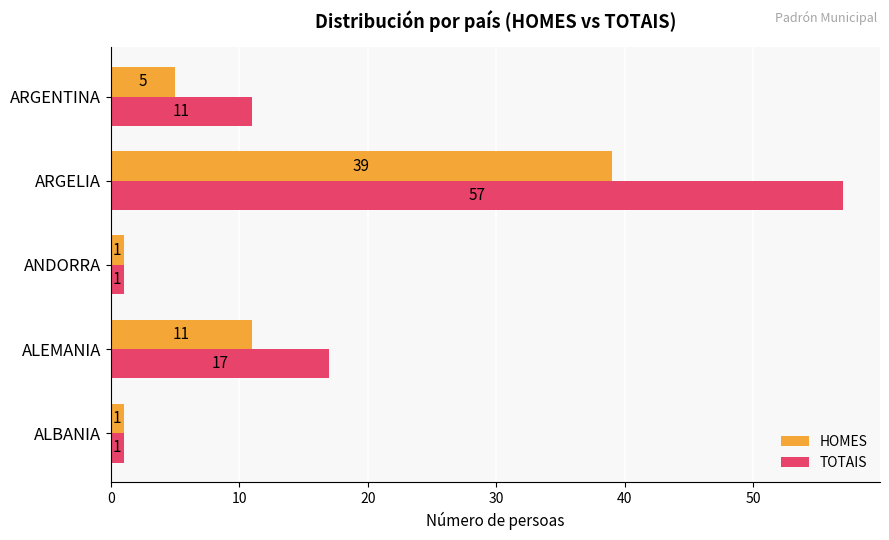

True or false: HOMES has a value of 12 at ARGELIA.

False